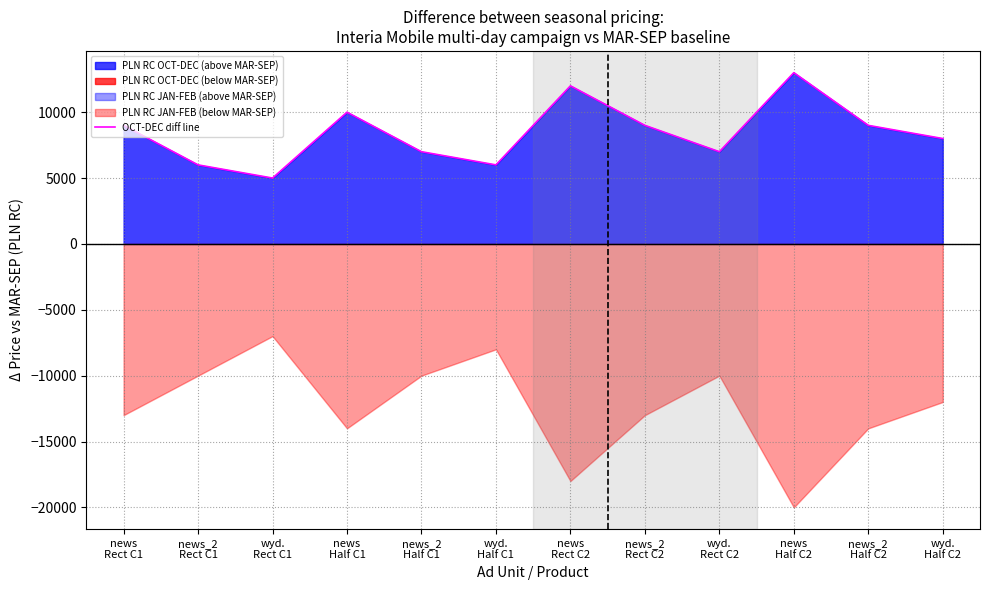

True or false: the data has more than 2 interior local peaks.

True